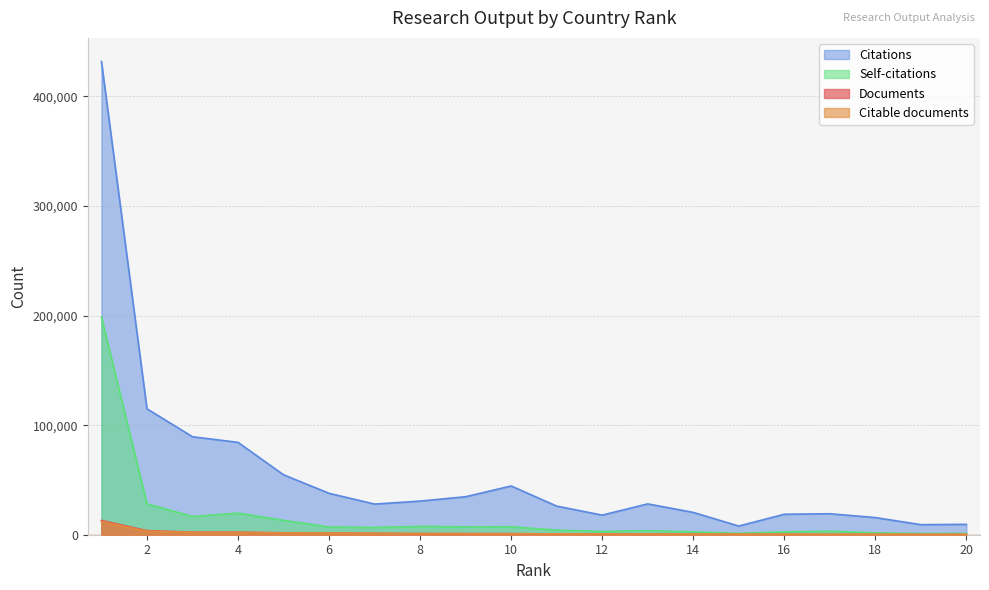

The value of Documents at 9 is 1450. True or false?

False